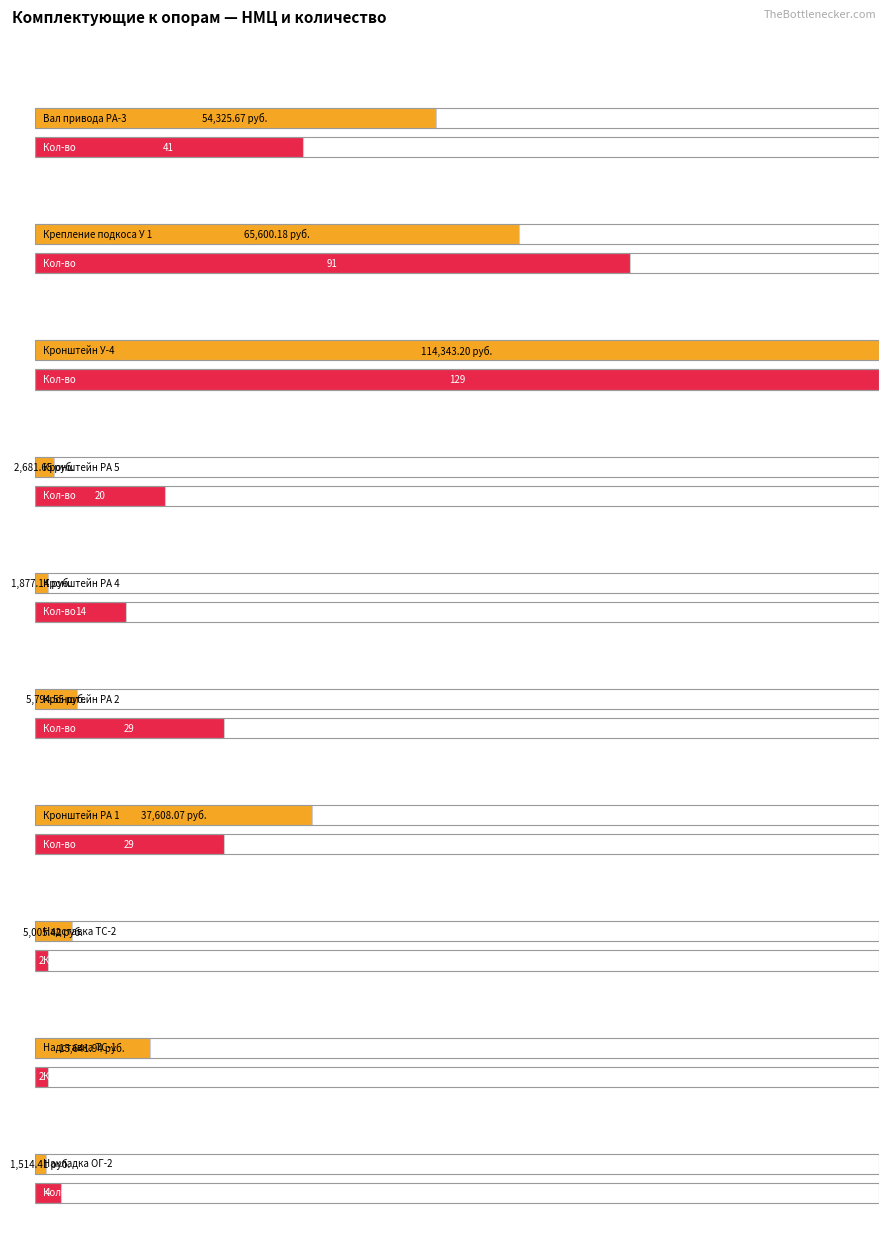

What is the value of the НМЦ по позиции продукции (руб. без НДС) bar at the 1st from the left?

54325.7